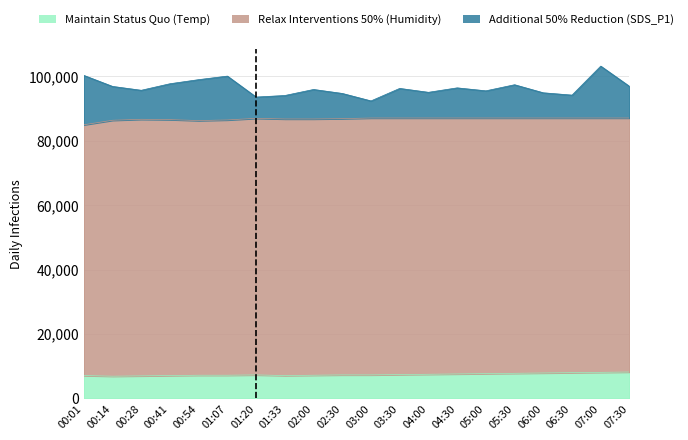

Where does the Additional 50% Reduction (SDS_P1) series first go above 96180?

00:01